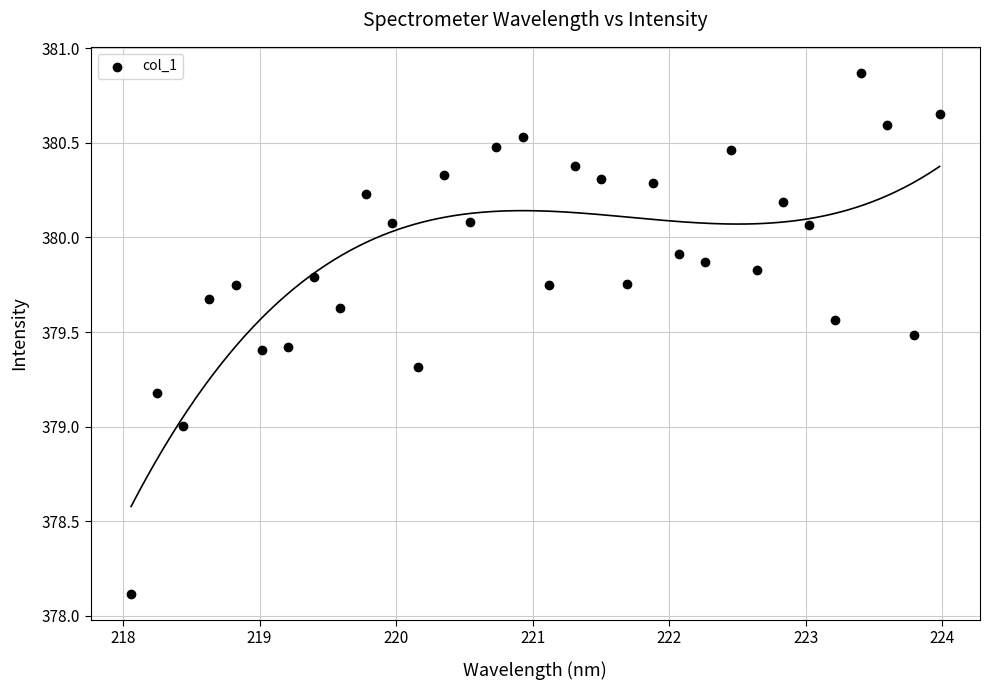

What is the range of X values (max minus min)?

5.9